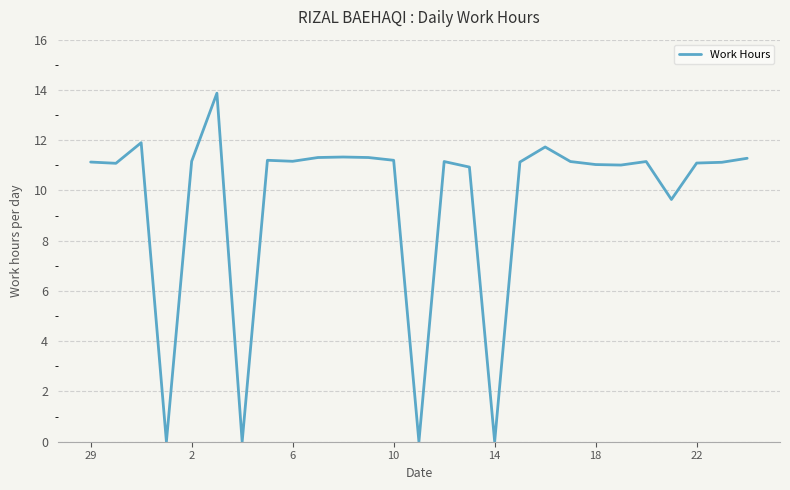

What is the average value?

9.6